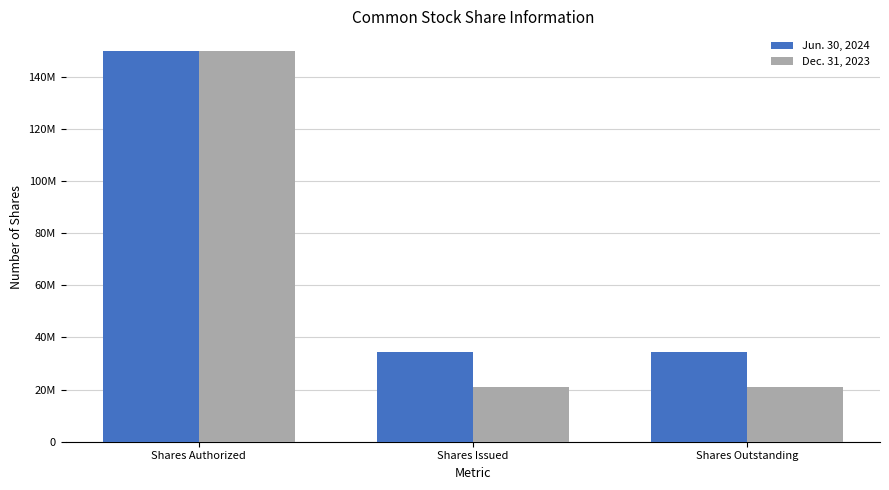

Which series has the largest range (max minus min)?

Dec. 31, 2023